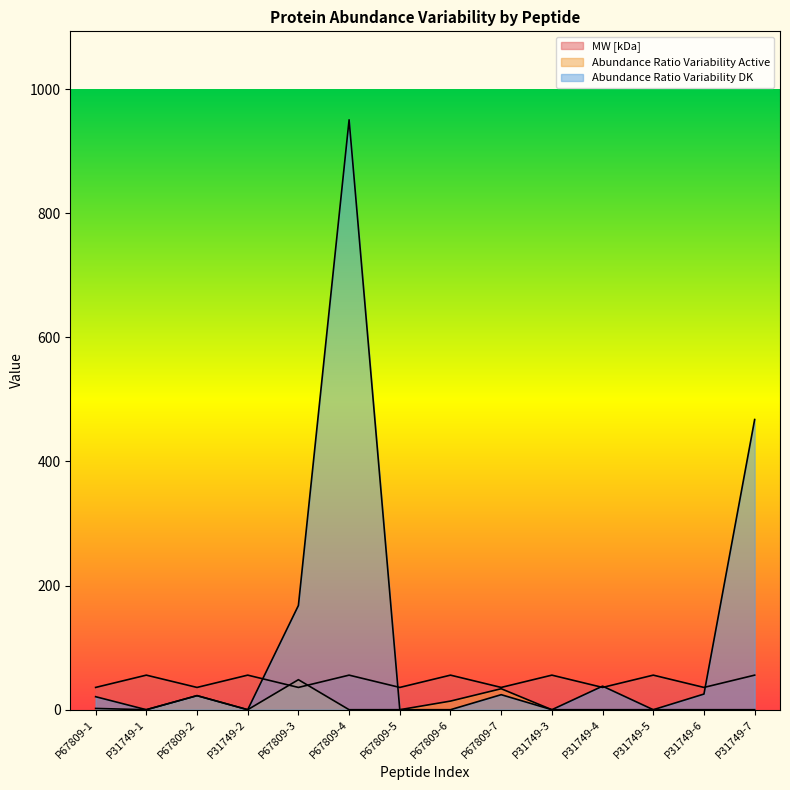

Reading left to right, list all the values displayed in this chart.

MW [kDa]: 35.9	55.7	35.9	55.7	35.9	55.7	35.9	55.7	35.9	55.7	35.9	55.7	35.9	55.7
Abundance Ratio Variability Active: 2.0	0.0	22.7	0.0	48.4	0.0	0.0	13.9	33.8	0.0	0.0	0.0	0.0	0.0
Abundance Ratio Variability DK: 21.0	0.0	22.6	0.0	167.9	950.4	0.0	0.0	24.2	0.0	38.0	0.0	25.2	467.5